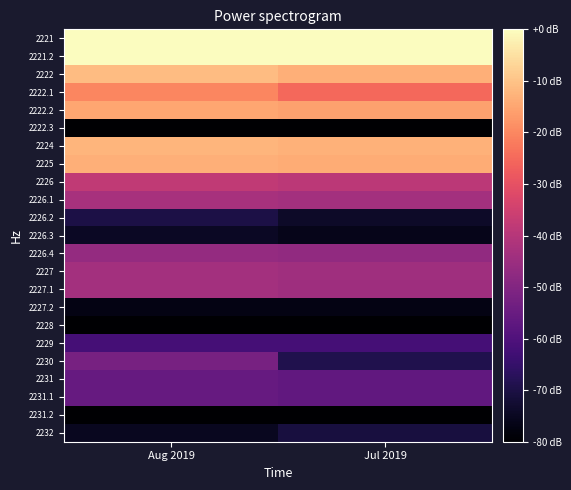

At which category is the sum across all series the highest?

Aug 2019